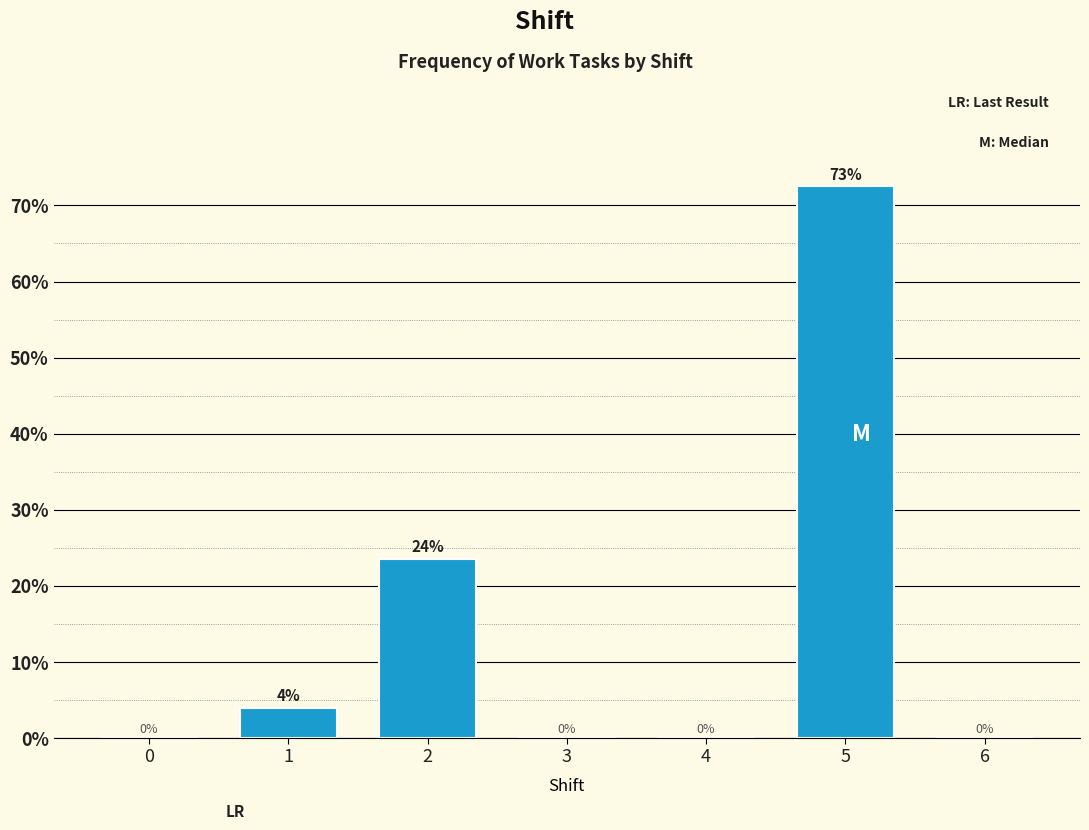

Which label corresponds to the largest value in the chart?

5